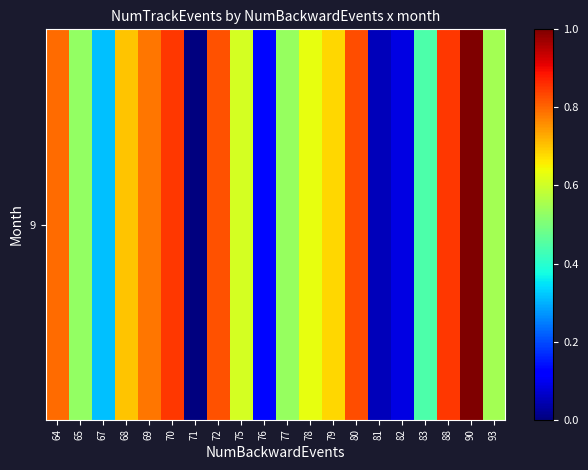

Rank the categories by value from highest to lowest.

90, 70, 88, 80, 72, 64, 69, 68, 79, 78, 75, 93, 77, 65, 83, 67, 76, 82, 81, 71